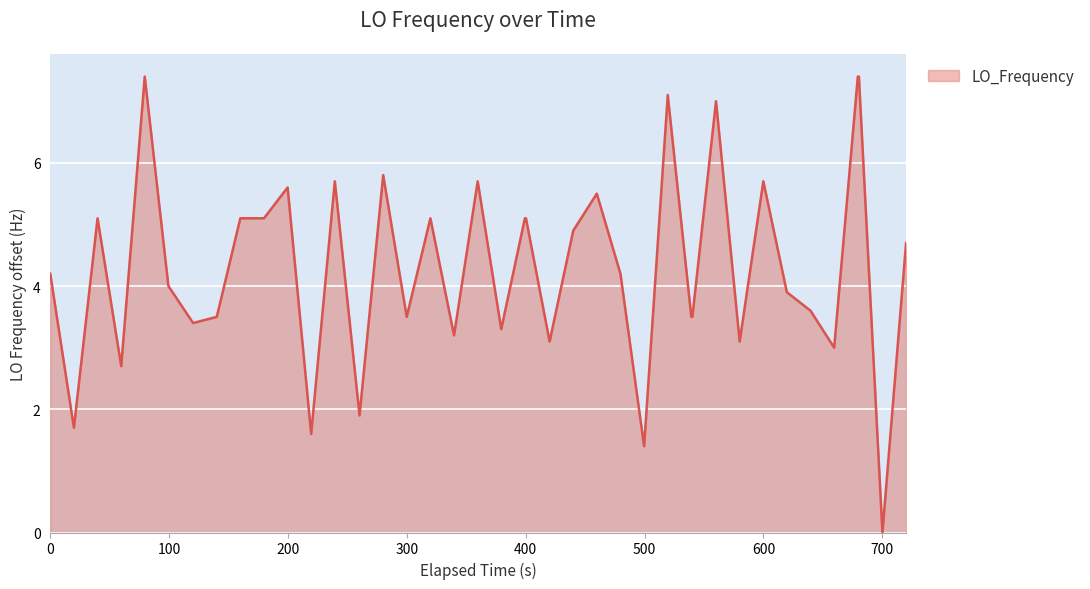

Reading left to right, list all the values displayed in this chart.

4.2	1.7	5.1	2.7	7.4	4.0	3.4	3.5	5.1	5.1	5.6	1.6	5.7	1.9	5.8	3.5	5.1	3.2	5.7	3.3	5.1	5.1	3.1	4.9	5.5	4.2	1.4	7.1	3.5	3.5	7.0	3.1	5.7	3.9	3.6	3.0	7.4	7.4	0.0	4.7